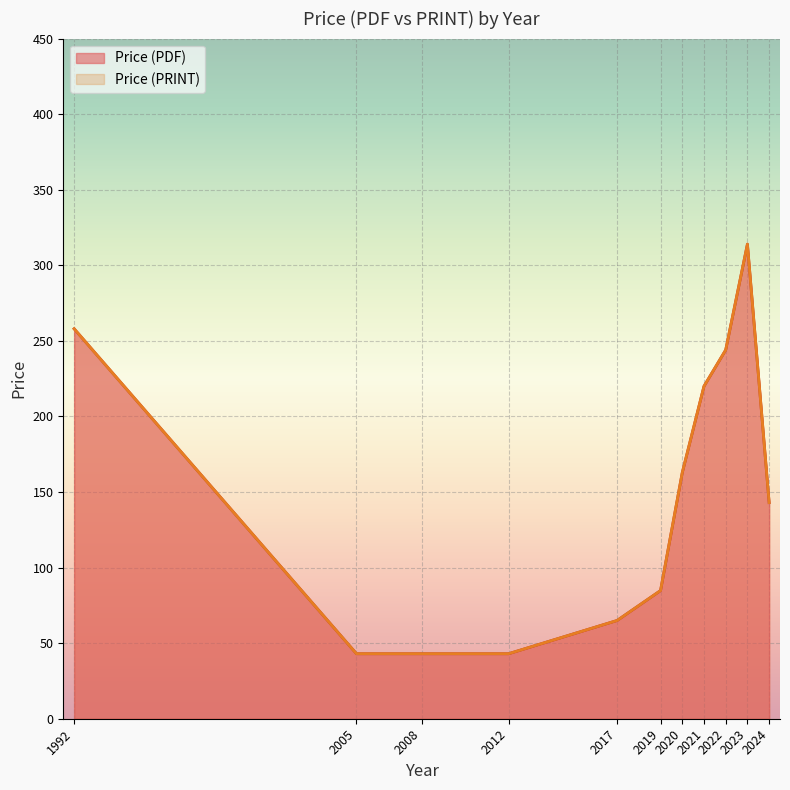

At which label does Price (PDF) first exceed 108?

1992